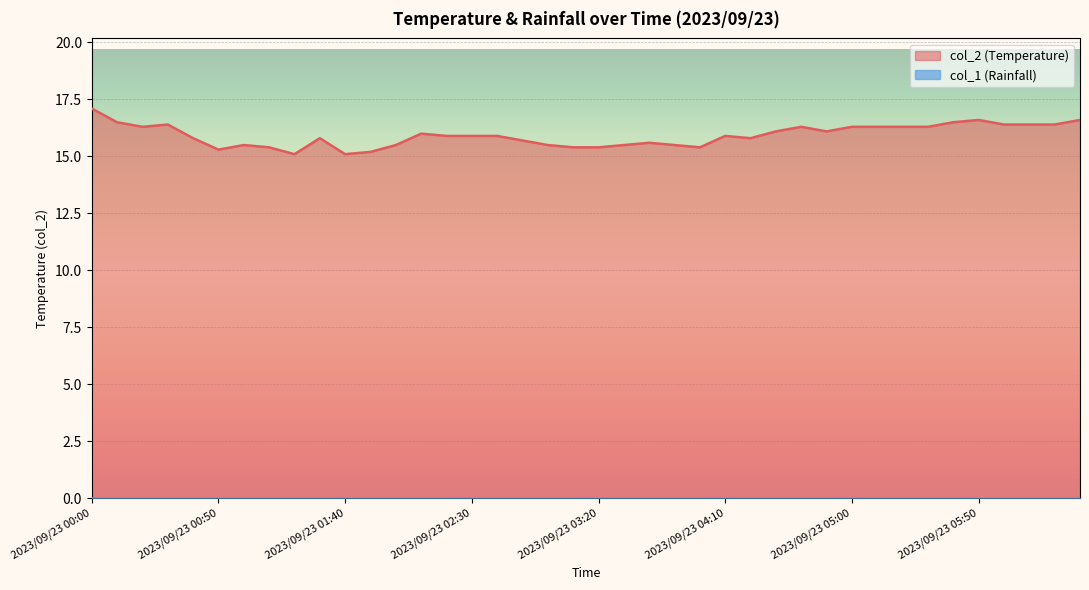

What is the label of the 24th point from the left?

2023/09/23 03:50